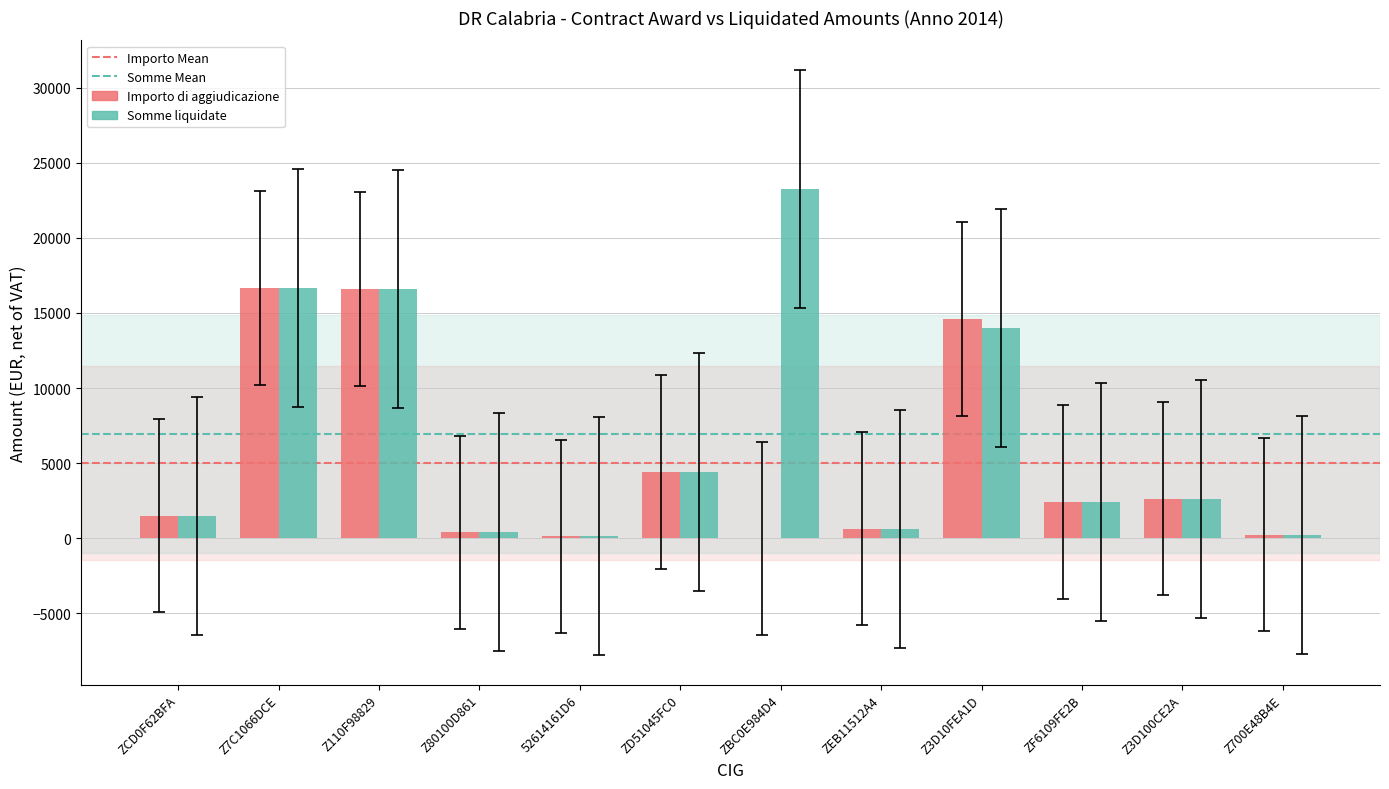

What is the greatest value displayed?

23274.0